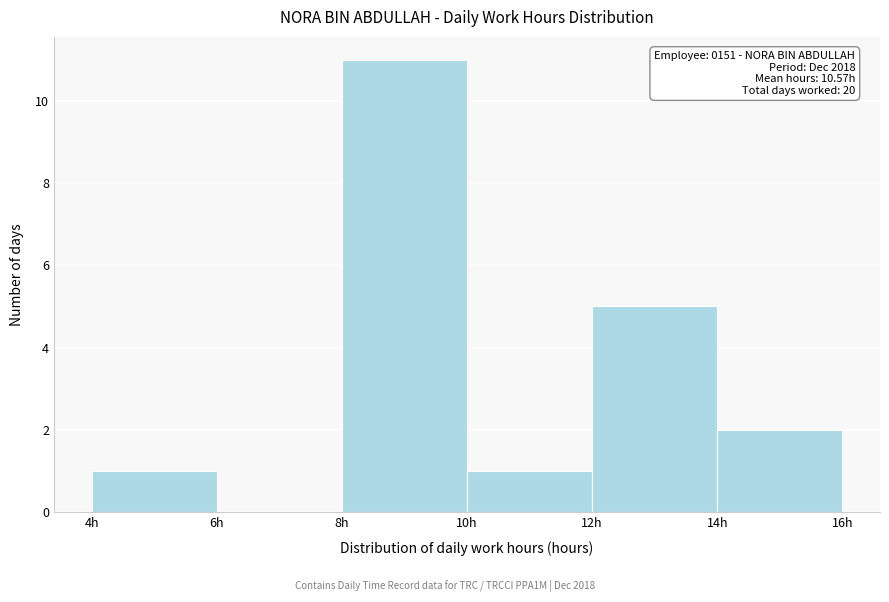

Over which range of the x-axis is the bar tallest?

8 to 10